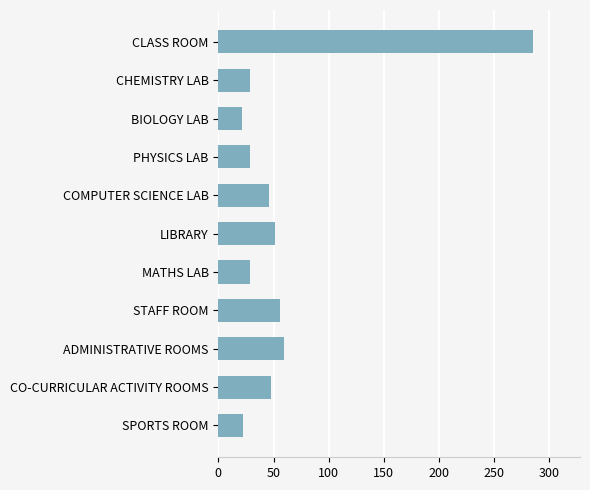

The chart shows a value of 47.9 at CO-CURRICULAR ACTIVITY ROOMS. True or false?

True